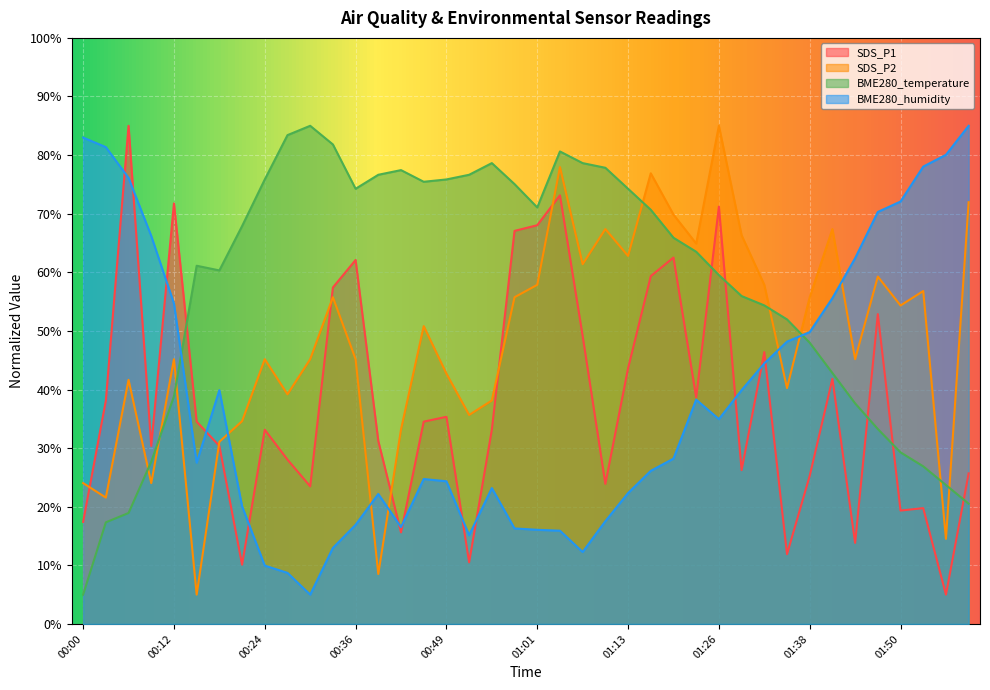

Where is SDS_P1 nearest to the value 45?

01:32